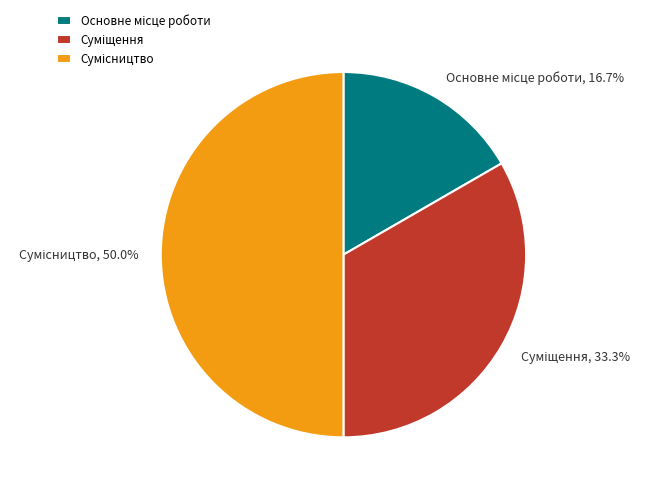

Which slice is the largest?

Сумісництво